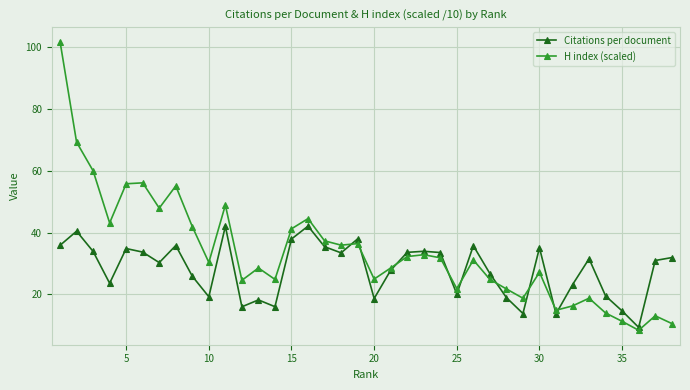

What is the maximum value for H index (scaled)?

101.9